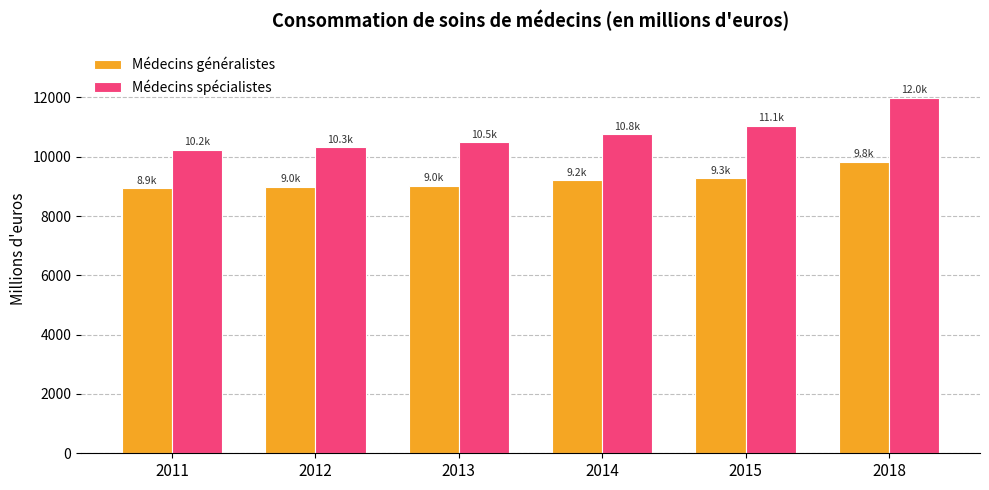

What is the difference between the highest and lowest values at 2013?

1471.9